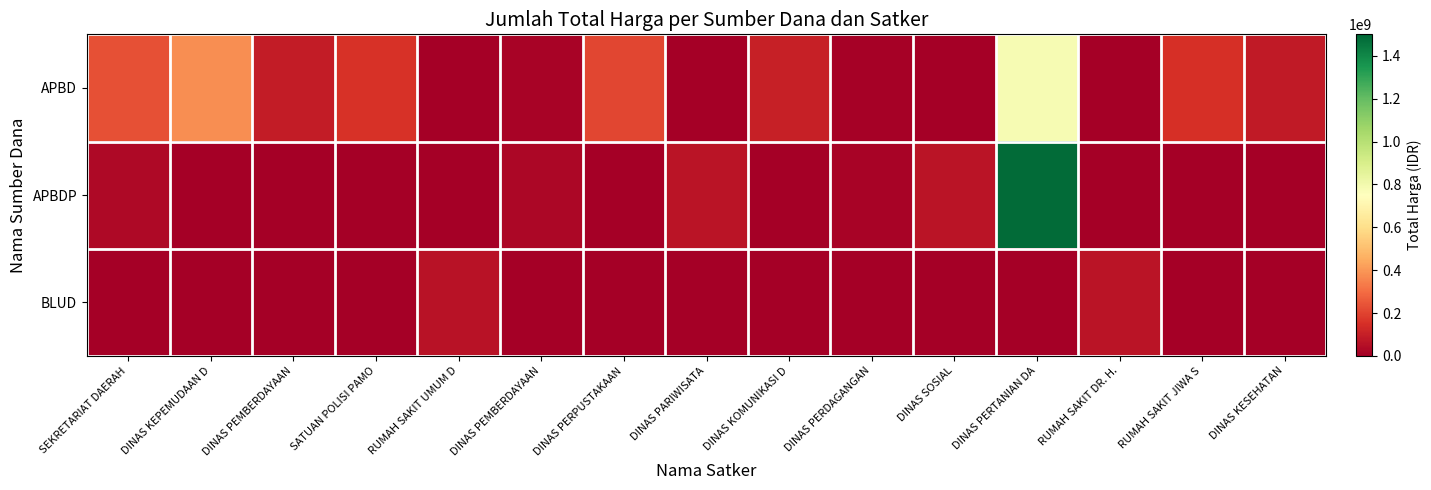

Rank the series at RUMAH SAKIT UMUM D from highest to lowest value.

BLUD, APBD, APBDP